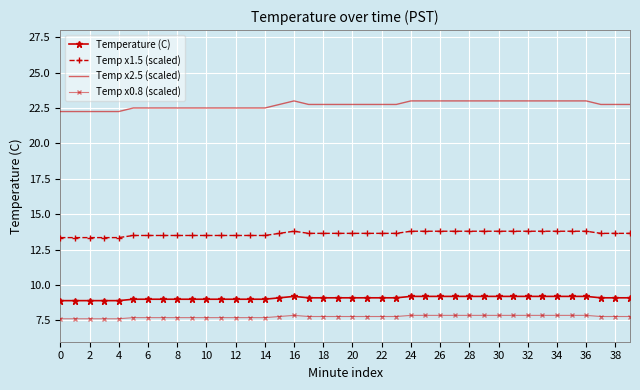

Rank the series by their maximum value, from lowest to highest.

Temp x0.8 (scaled), Temperature (C), Temp x1.5 (scaled), Temp x2.5 (scaled)